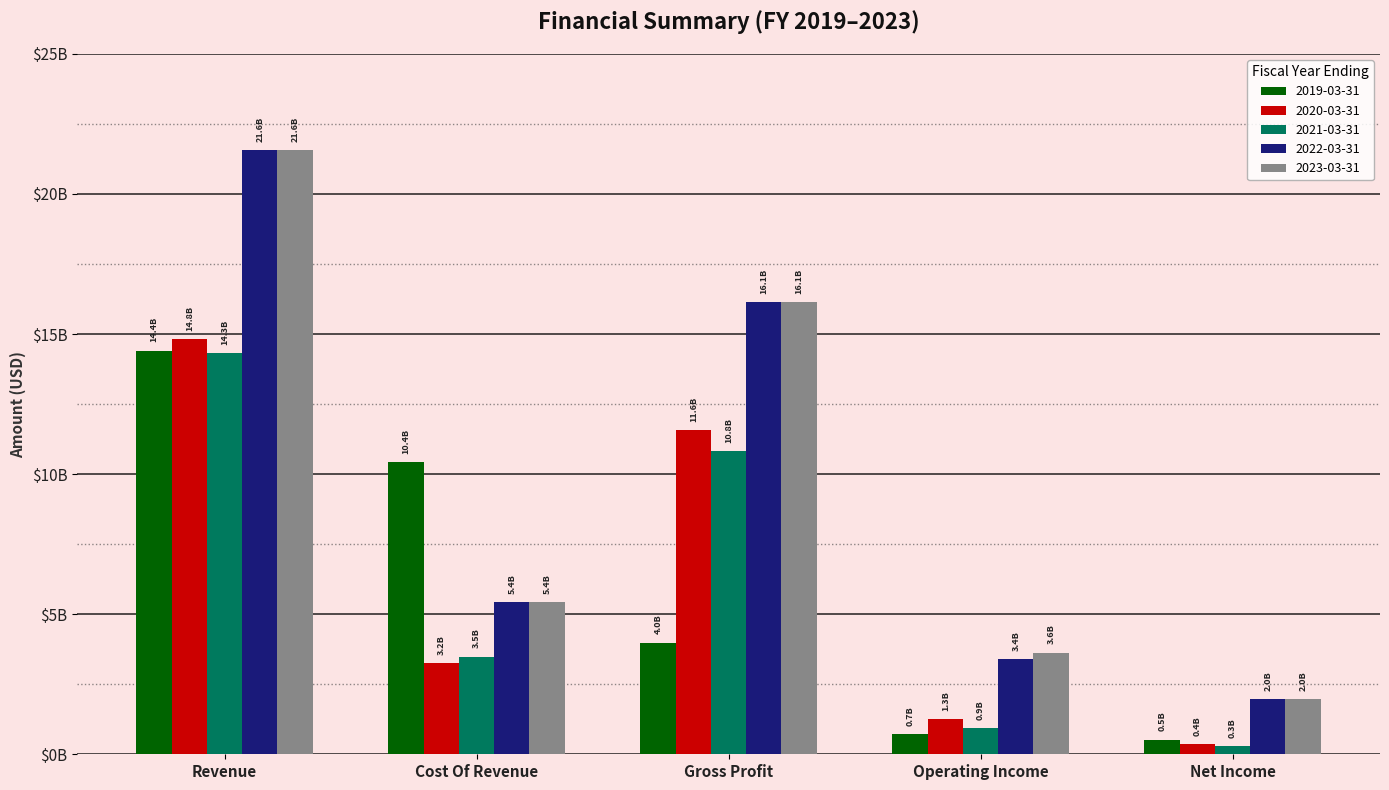

What position from the right is Operating Income?

2